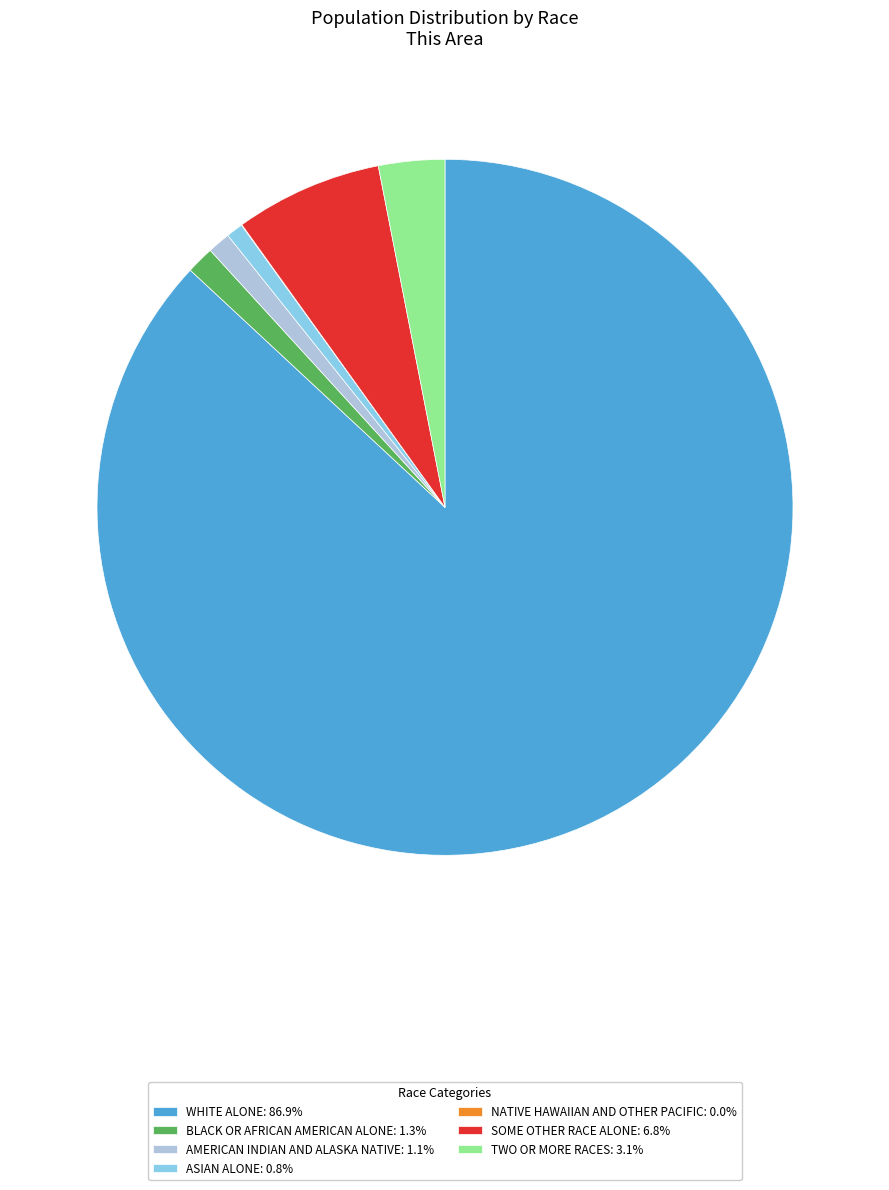

Does BLACK OR AFRICAN AMERICAN ALONE: 1.3% account for over 50% of the chart?

No